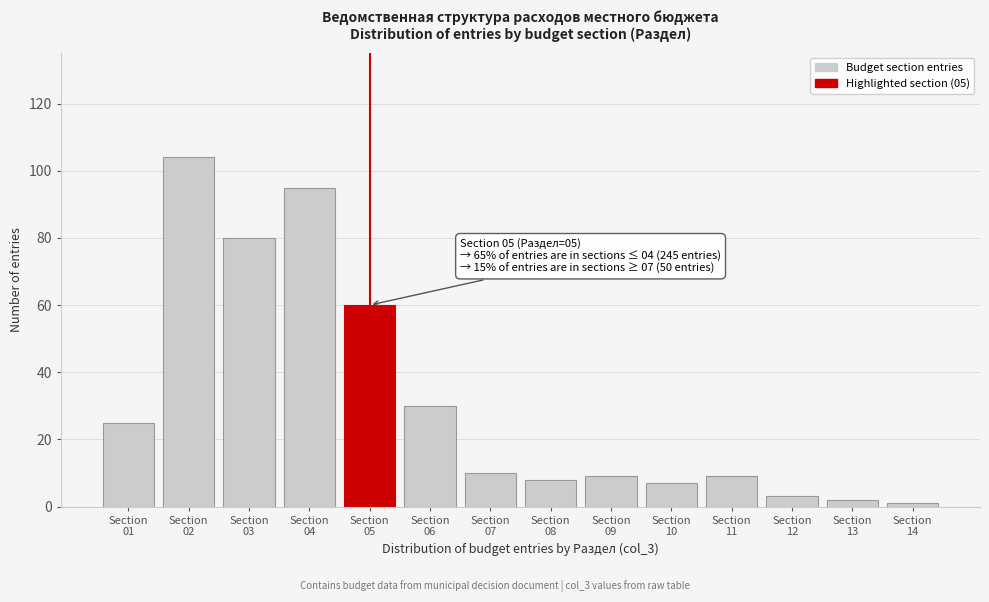

Reading right to left, transcribe all the data shown in this chart.

1	2	3	9	7	9	8	10	30	60	95	80	104	25